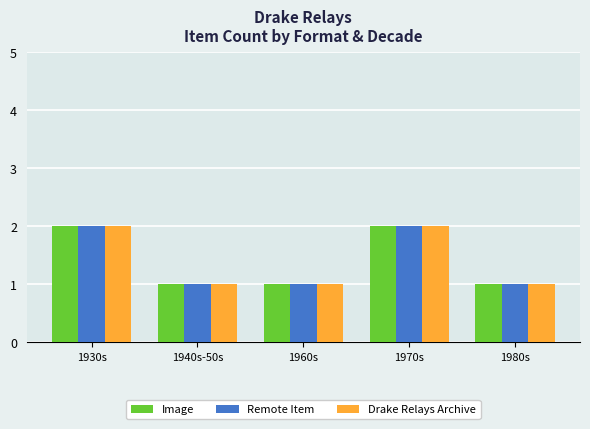

What is the highest value of the Remote Item series?

2